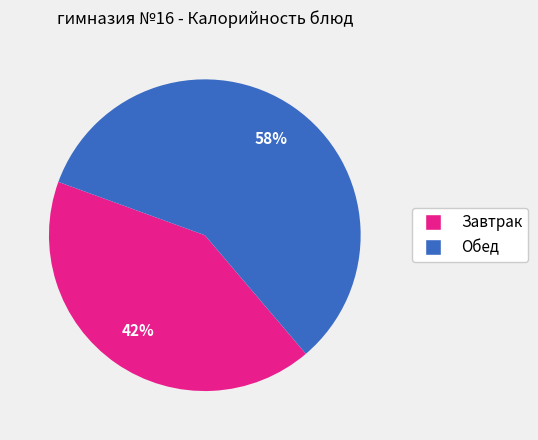

Is there any slice that represents more than half of the pie?

Yes